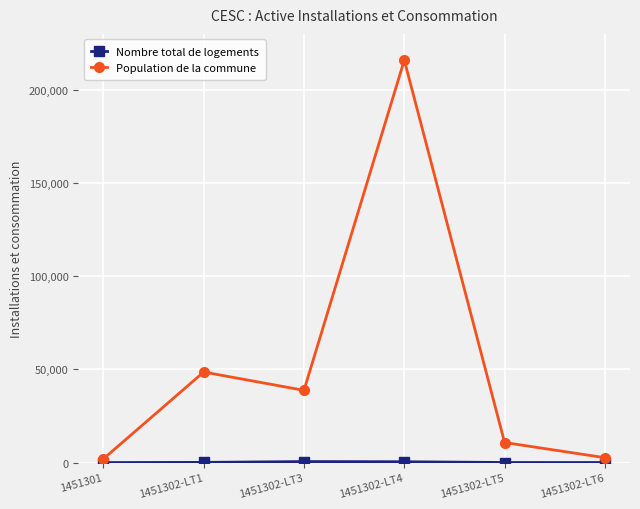

At how many categories does at least one series exceed 40948?

2